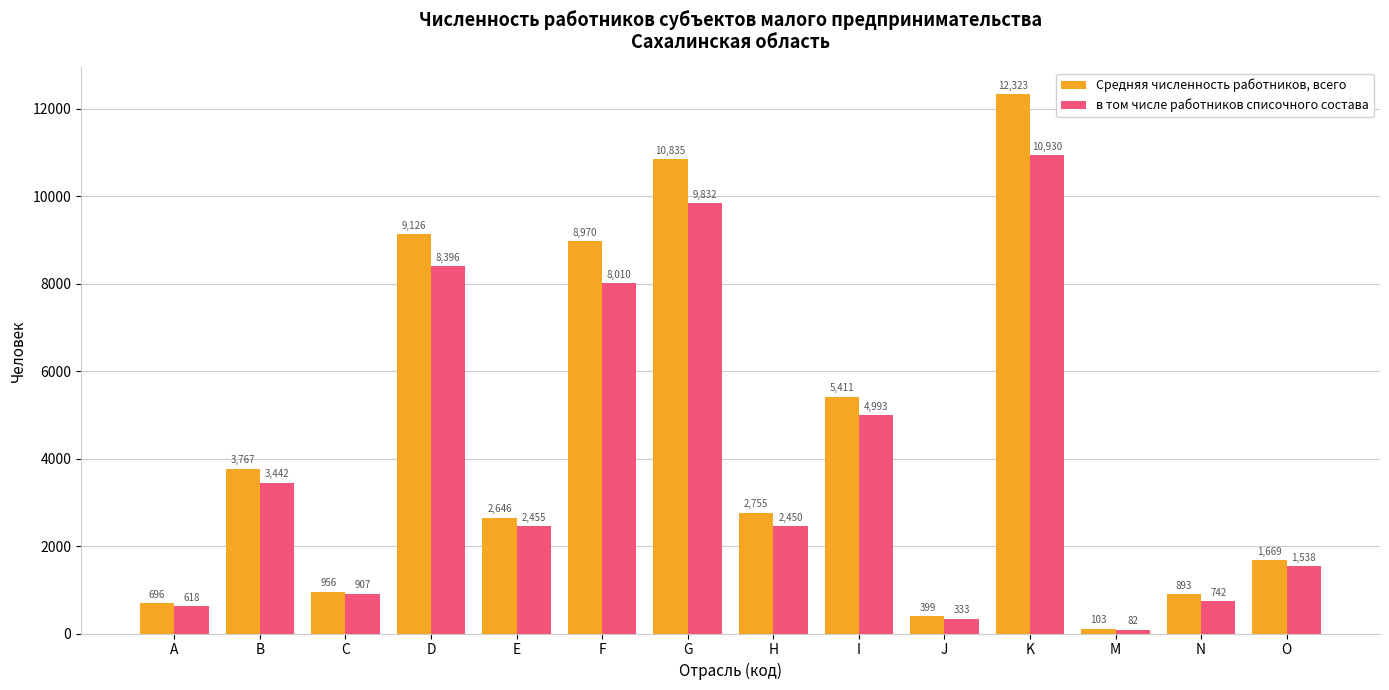

Is the value of в том числе работников списочного состава at M greater than the value of Средняя численность работников, всего at E?

No